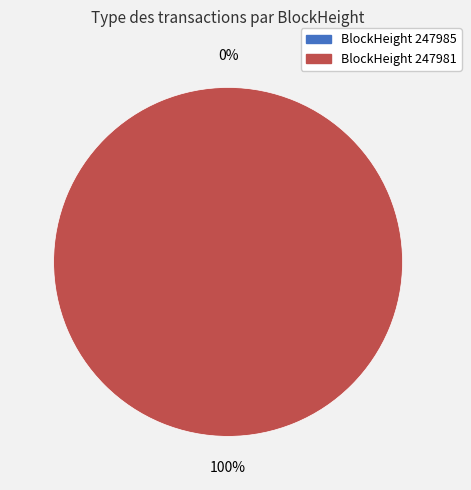

Which category accounts for the majority?

247981